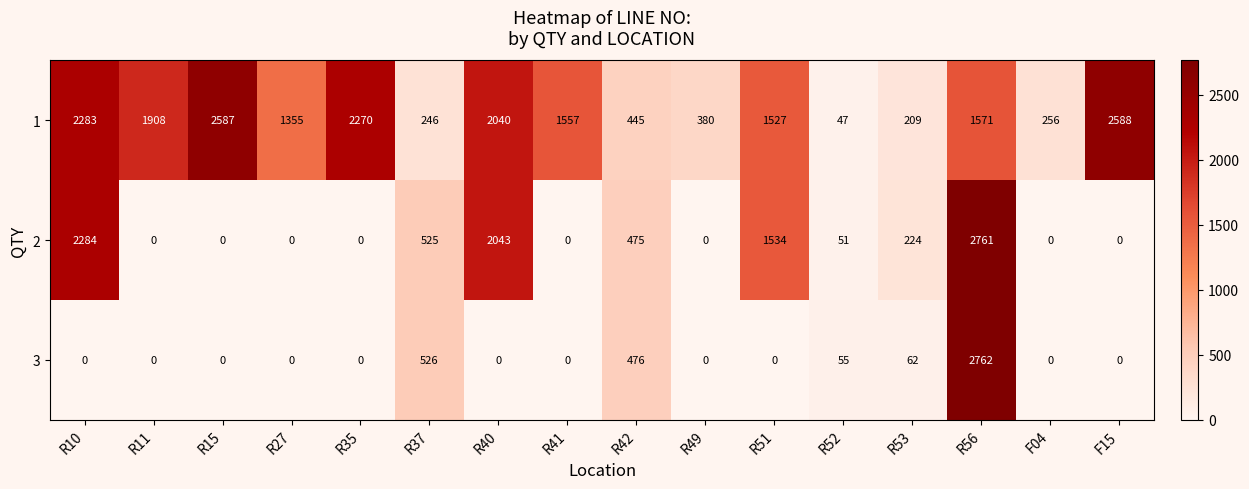

At R53, list the series in order from largest to smallest.

2, 1, 3